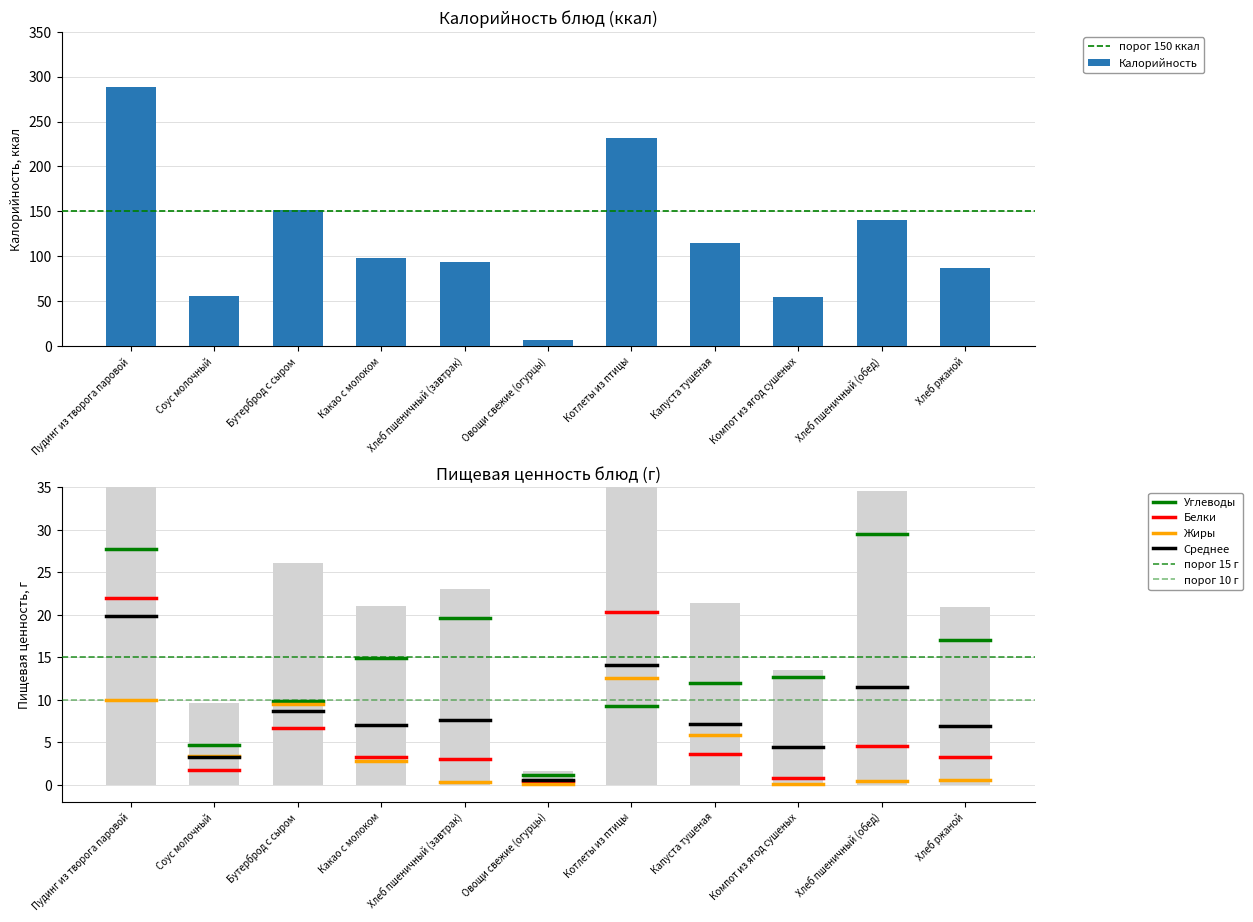

How many series are shown in this chart?

4